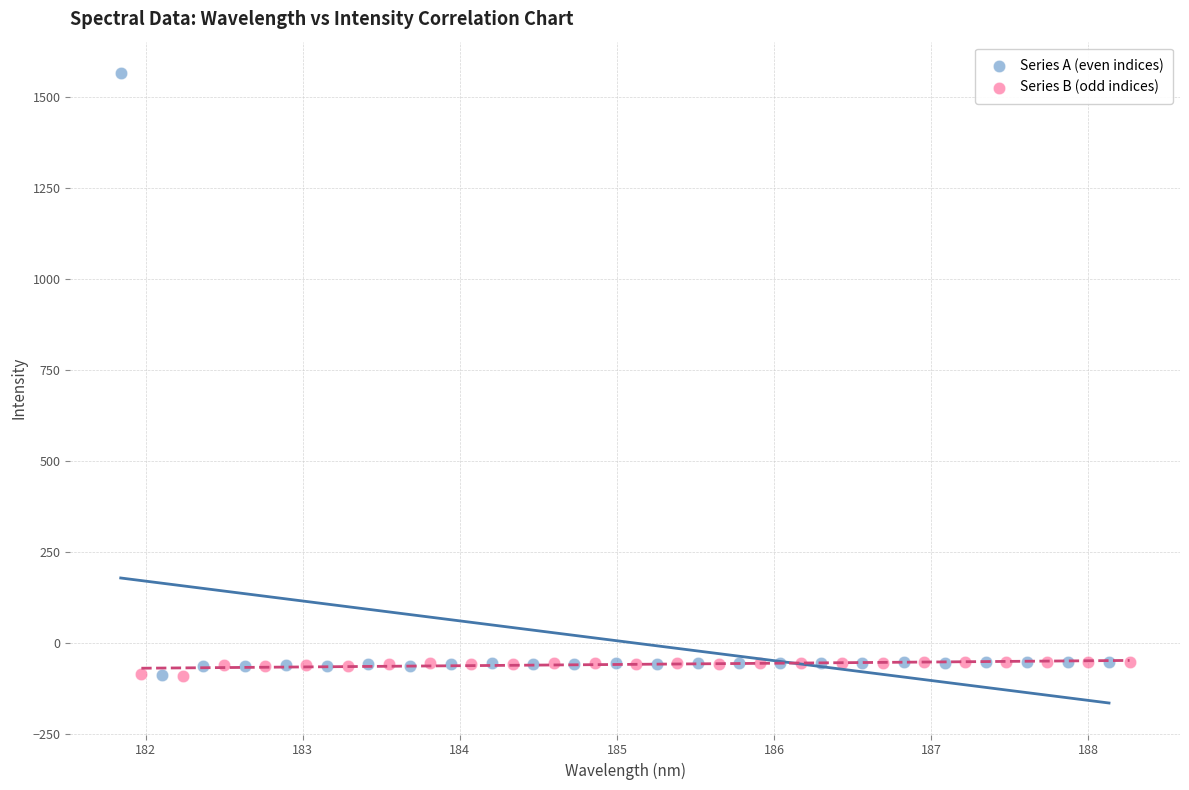

What are all the series names shown in the legend?

Series A (even indices), Series B (odd indices)